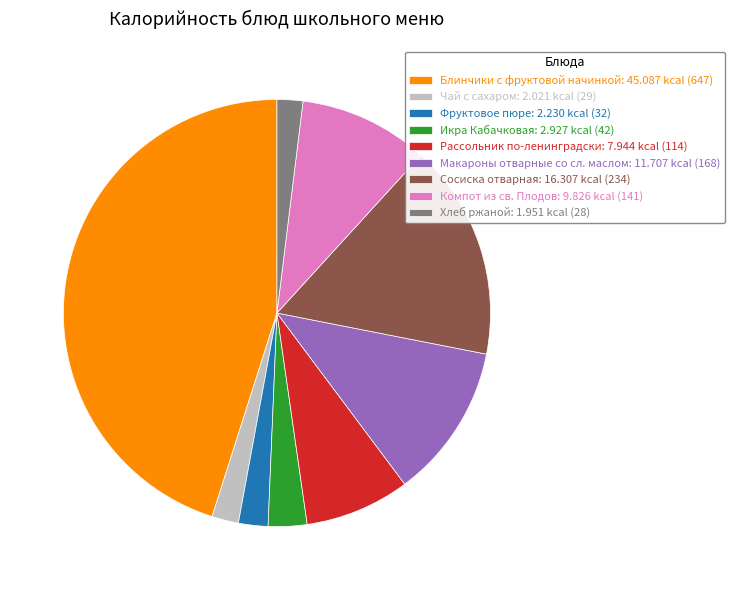

What is the ratio of the value at Компот из св. Плодов to the value at Макароны отварные со сл. маслом?

0.8